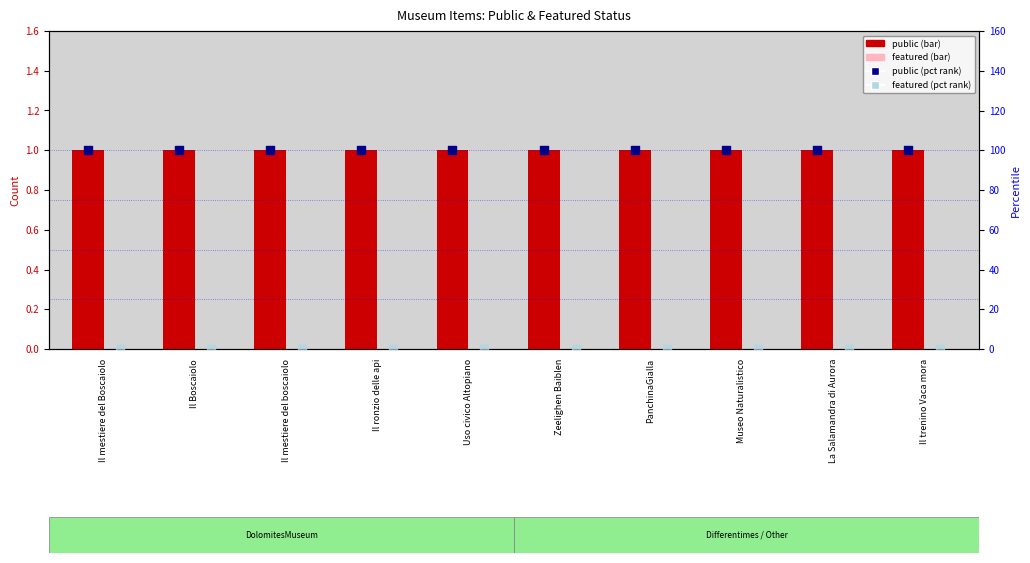

At how many categories does at least one series exceed 17?

10